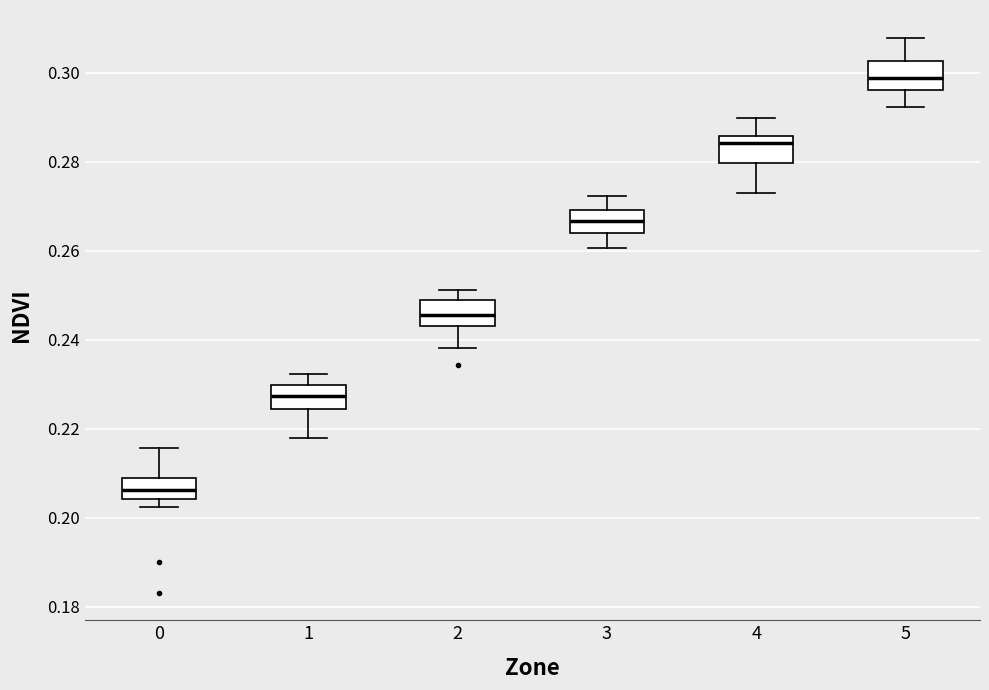

Reading left to right, read every box against the y-axis: the position of its median line, the range the box covers, and the ends of its whiskers. The values are not printed on the chart, so give them approximately, as read against the axis.

0: median 0.206, box 0.204 to 0.210, whiskers 0.202 to 0.216
1: median 0.228, box 0.224 to 0.230, whiskers 0.218 to 0.232
2: median 0.246, box 0.244 to 0.248, whiskers 0.238 to 0.252
3: median 0.266, box 0.264 to 0.270, whiskers 0.260 to 0.272
4: median 0.284, box 0.280 to 0.286, whiskers 0.274 to 0.290
5: median 0.298, box 0.296 to 0.302, whiskers 0.292 to 0.308